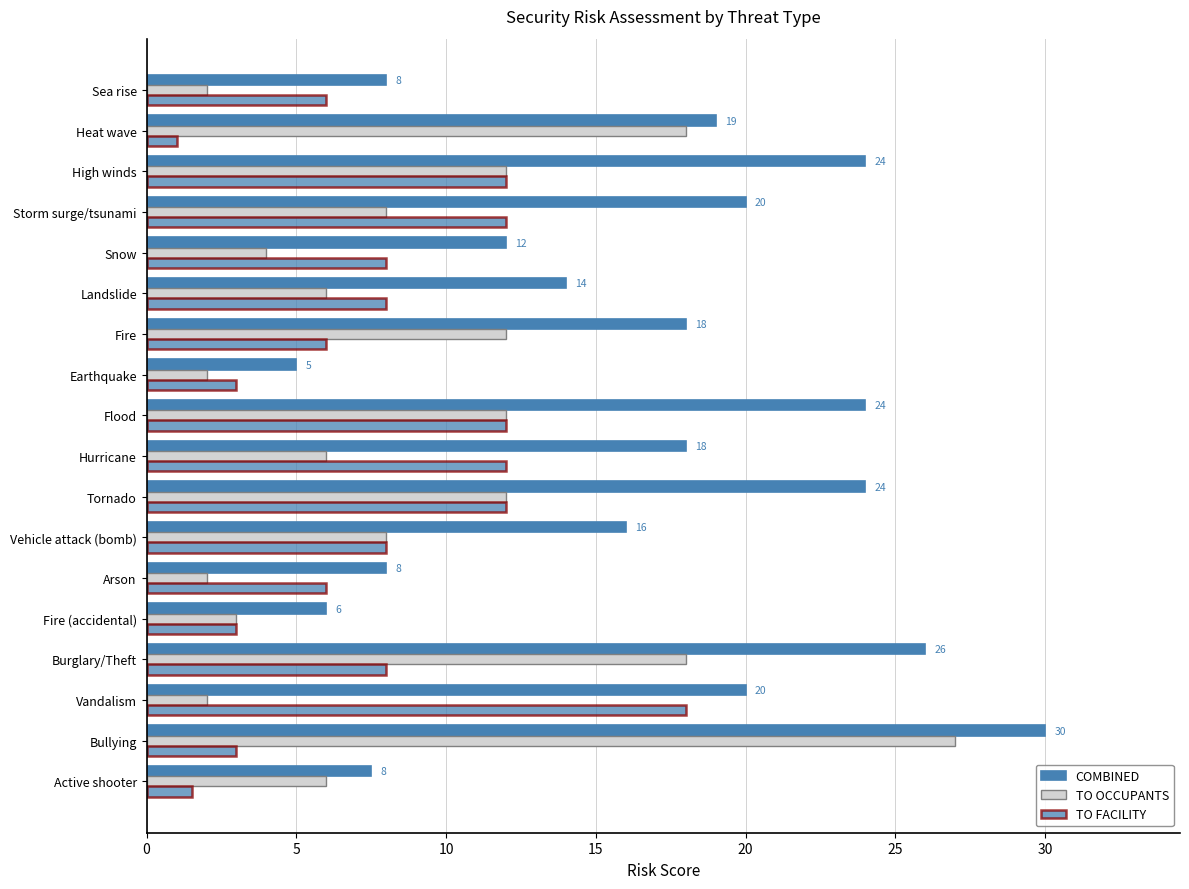

How many data points does each series have?

18